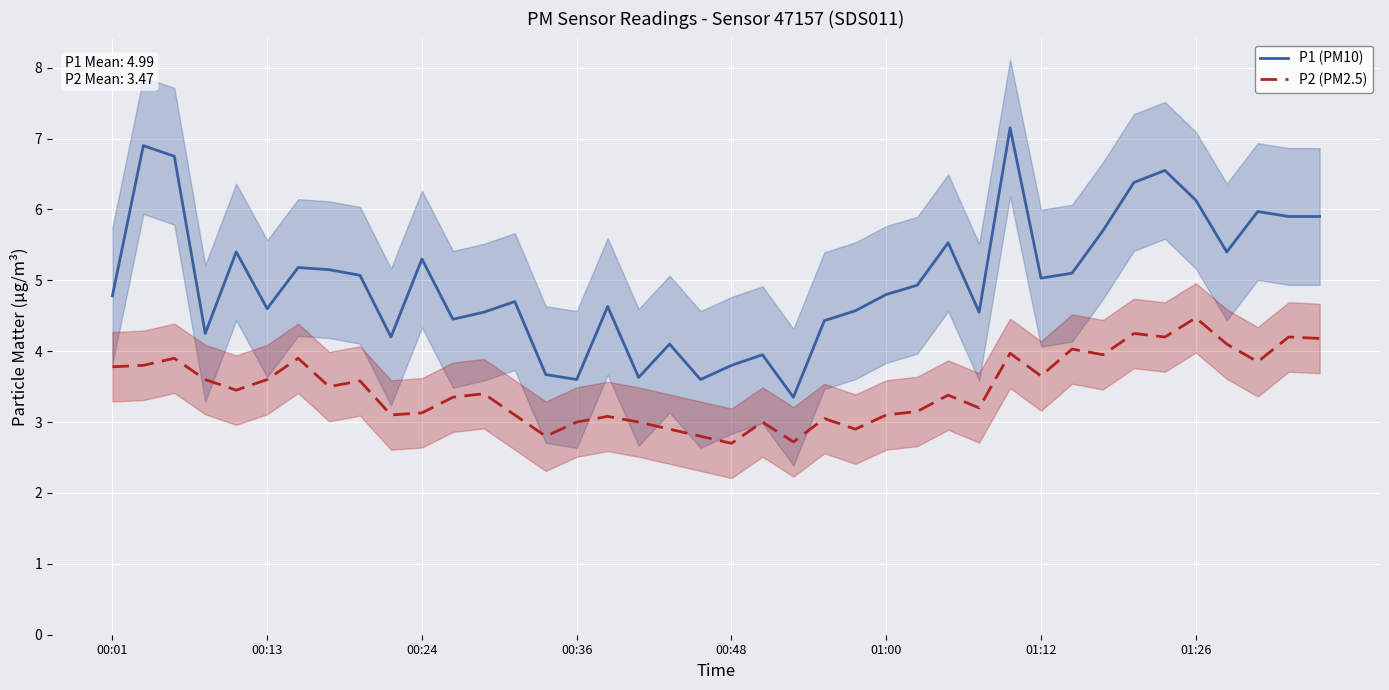

How many series are shown in this chart?

2